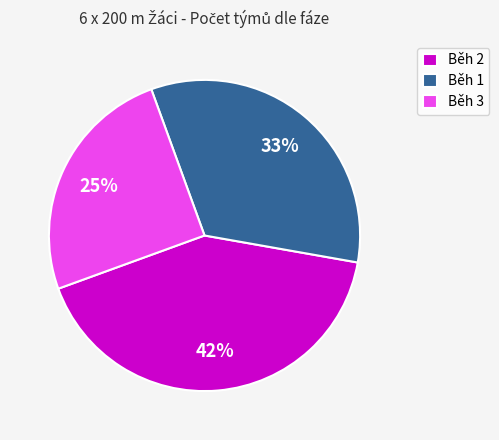

Is there a majority slice in this chart?

No